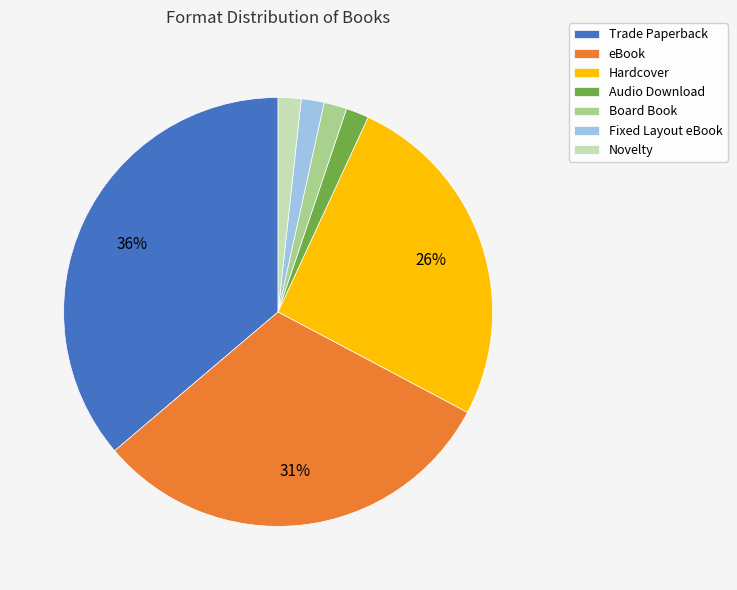

Combined, do Novelty and Audio Download account for over 50%?

No